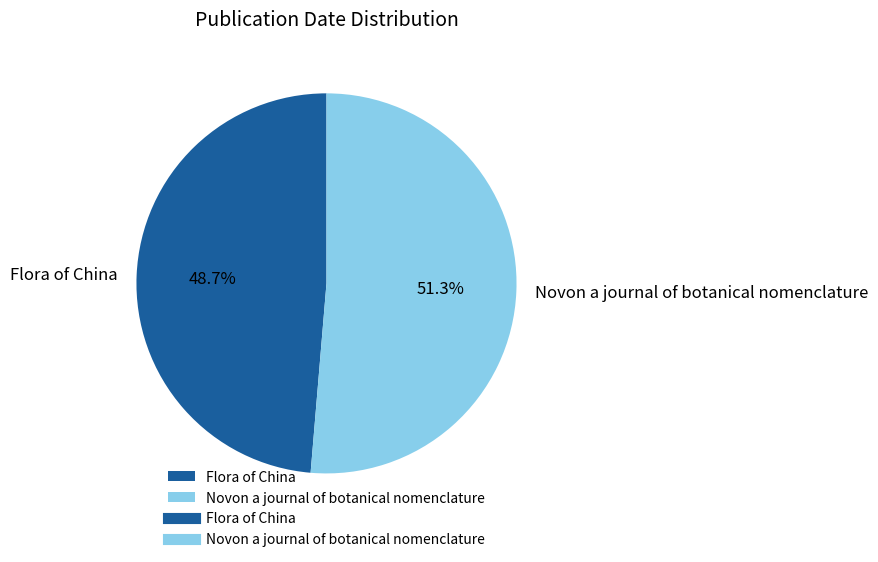

Rank the categories by value from lowest to highest.

Flora of China, Novon a journal of botanical nomenclature